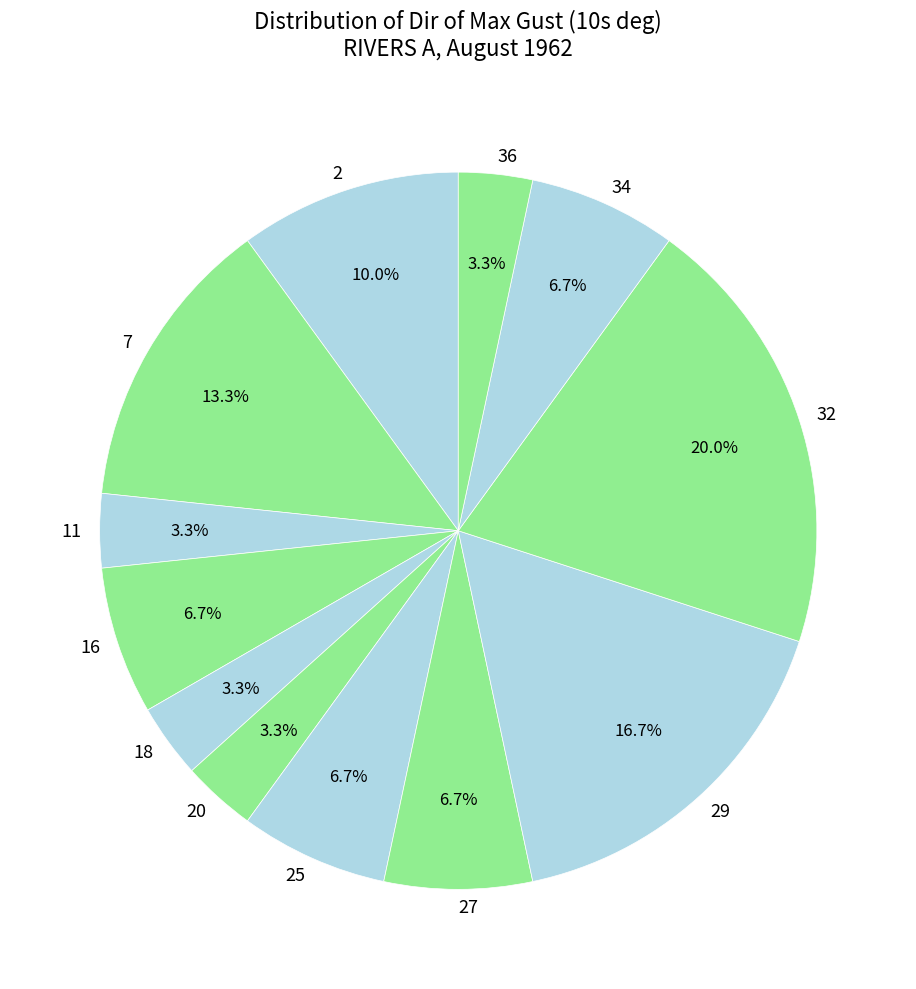

To the nearest percent, what is the difference between the 16 and 7 slice percentages?

7%